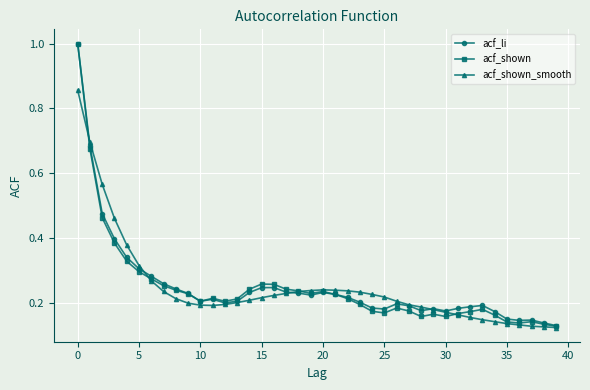

At how many categories does at least one series exceed 0?

40